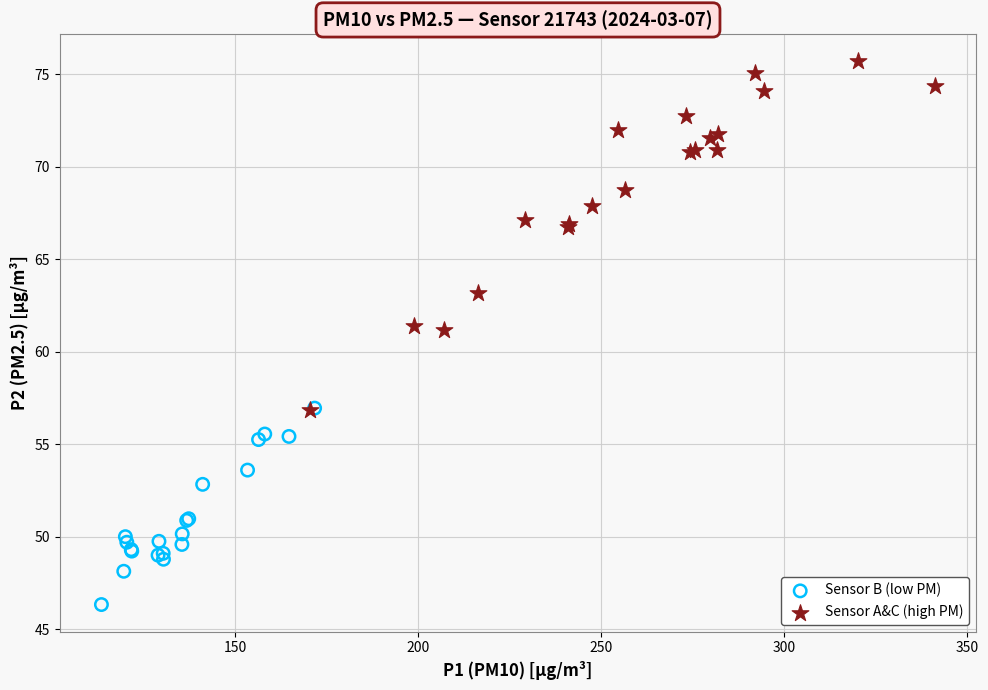

Which series reaches the maximum Y coordinate?

Sensor A&C (high PM)